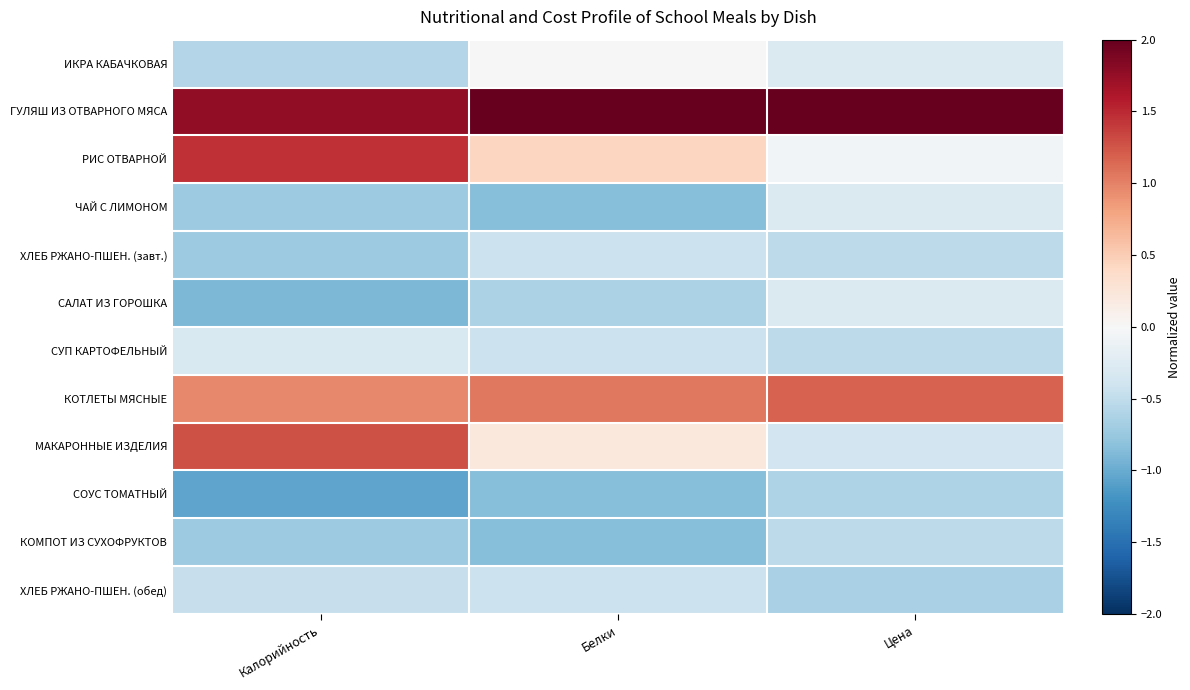

Reading left to right, extract all data points from this chart.

ИКРА КАБАЧКОВАЯ: Калорийность=-0.6	Белки=0.0	Цена=-0.3
ГУЛЯШ ИЗ ОТВАРНОГО МЯСА: Калорийность=1.8	Белки=2.8	Цена=2.9
РИС ОТВАРНОЙ: Калорийность=1.5	Белки=0.4	Цена=-0.1
ЧАЙ С ЛИМОНОМ: Калорийность=-0.7	Белки=-0.8	Цена=-0.3
ХЛЕБ РЖАНО-ПШЕН. (завт.): Калорийность=-0.7	Белки=-0.4	Цена=-0.5
САЛАТ ИЗ ГОРОШКА: Калорийность=-0.9	Белки=-0.6	Цена=-0.3
СУП КАРТОФЕЛЬНЫЙ: Калорийность=-0.3	Белки=-0.4	Цена=-0.5
КОТЛЕТЫ МЯСНЫЕ: Калорийность=1.0	Белки=1.1	Цена=1.2
МАКАРОННЫЕ ИЗДЕЛИЯ: Калорийность=1.3	Белки=0.2	Цена=-0.4
СОУС ТОМАТНЫЙ: Калорийность=-1.1	Белки=-0.8	Цена=-0.6
КОМПОТ ИЗ СУХОФРУКТОВ: Калорийность=-0.7	Белки=-0.8	Цена=-0.5
ХЛЕБ РЖАНО-ПШЕН. (обед): Калорийность=-0.5	Белки=-0.4	Цена=-0.7